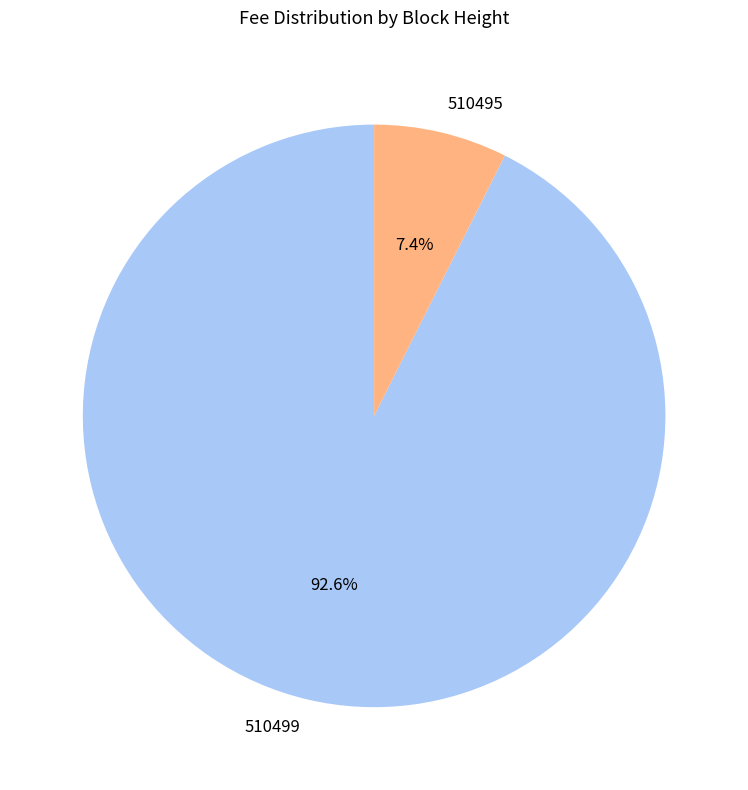

Which has a higher value, 510495 or 510499?

510499